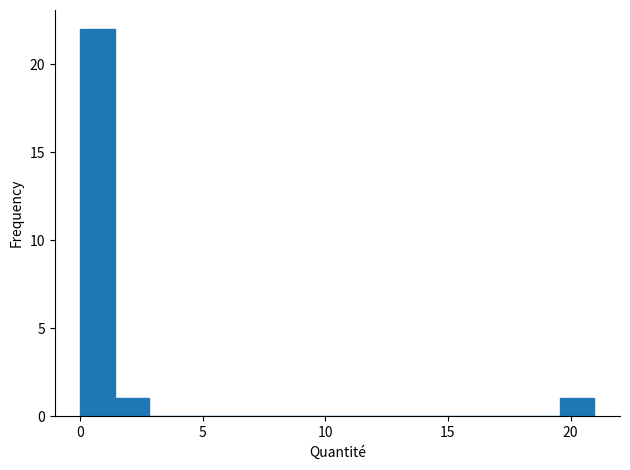

Around what value on the x-axis is the tallest bar? Give the approximate position of its centre, as read against the axis.

0.5